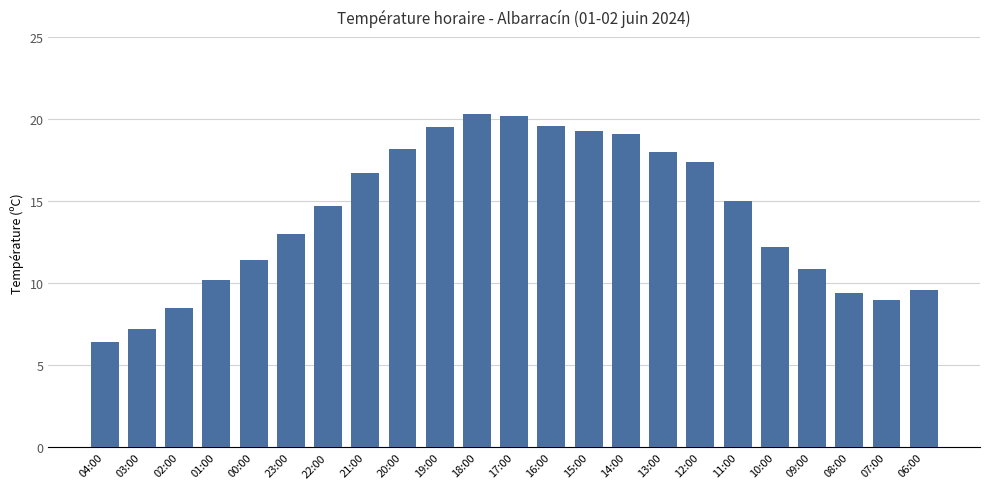

Is it true that the value at 06:00 is 9.6?

True